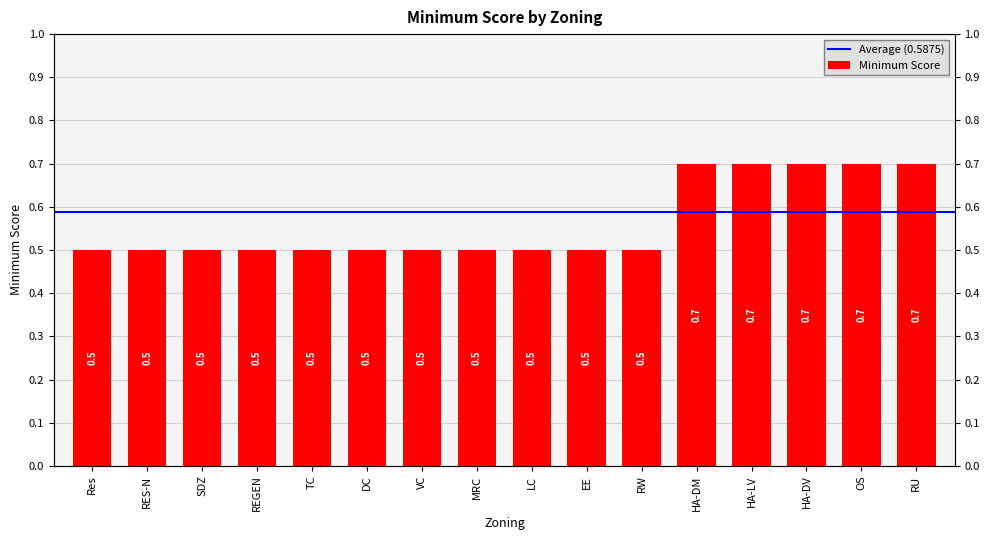

Rank the categories by value from highest to lowest.

HA-DM, HA-LV, HA-DV, OS, RU, Res, RES-N, SDZ, REGEN, TC, DC, VC, MRC, LC, EE, RW